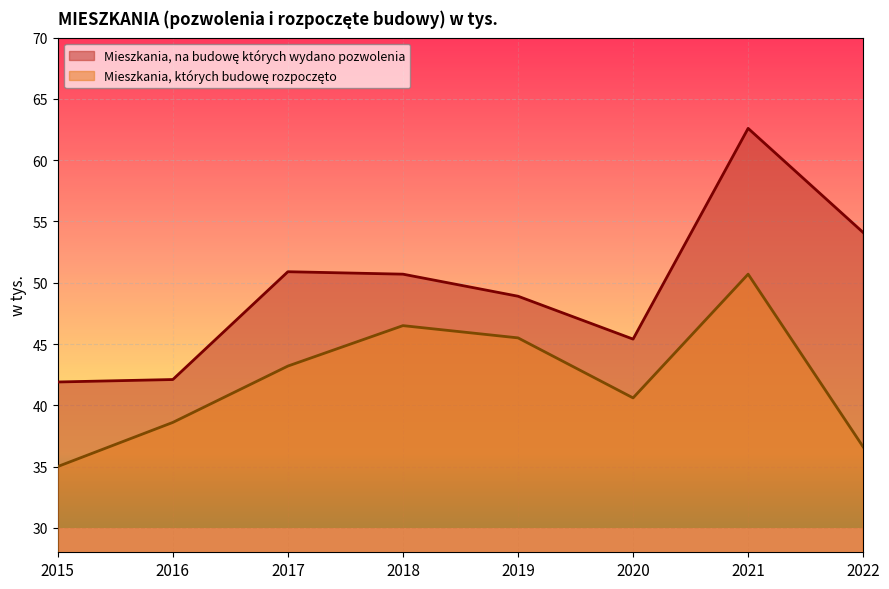

At 2017, list the series in order from smallest to largest.

Mieszkania, których budowę rozpoczęto, Mieszkania, na budowę których wydano pozwolenia